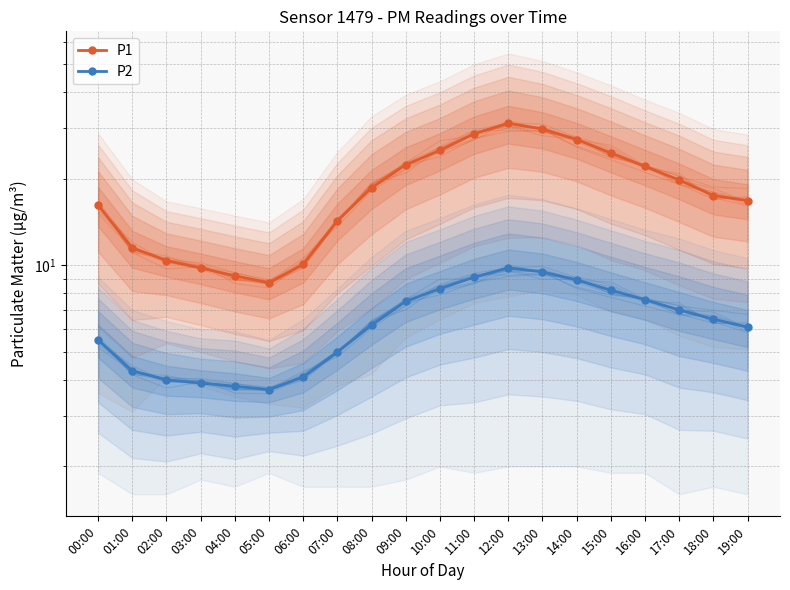

Does the chart have visible grid lines?

Yes